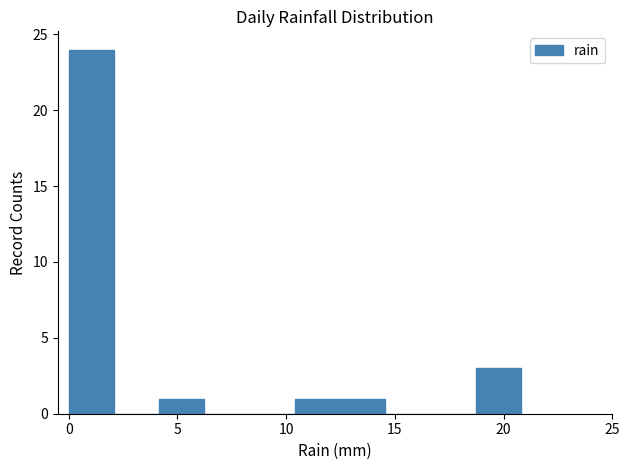

Reading left to right, list every bar in this chart as the range it spans on the x-axis followed by its height. Neither the bar edges nor the heights are printed on the chart, so give them approximately, as read against the axes.

0.0 to 2.0: 24
2.0 to 4.0: 0
4.0 to 6.0: 1
6.0 to 8.5: 0
8.5 to 10.5: 0
10.5 to 12.5: 1
12.5 to 14.5: 1
14.5 to 16.5: 0
16.5 to 18.5: 0
18.5 to 21.0: 3